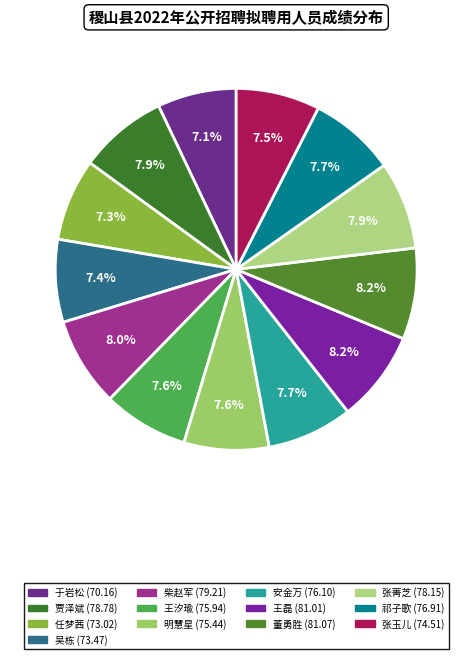

Rank the categories by value from highest to lowest.

董勇胜, 王磊, 柴赵军, 贾泽斌, 张菁芝, 祁子歌, 安金万, 王汐瑜, 明慧星, 张玉儿, 吴栋, 任梦茜, 于岩松